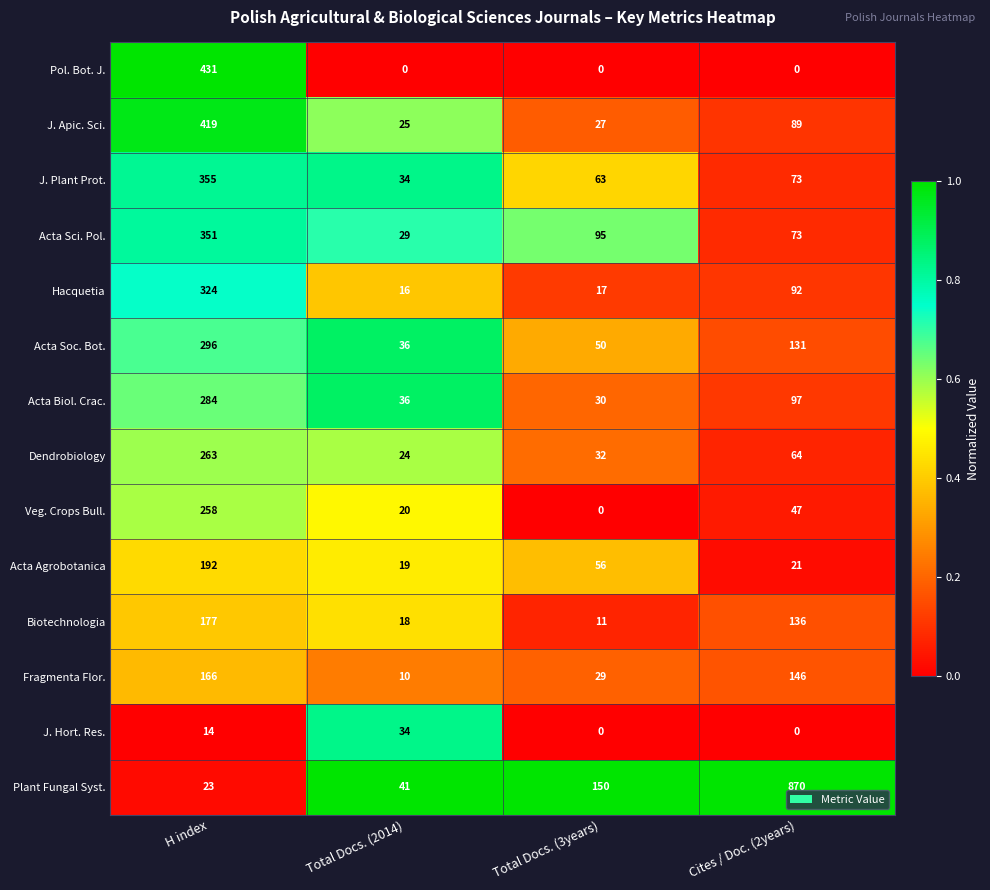

How many categories are shown in the chart?

4